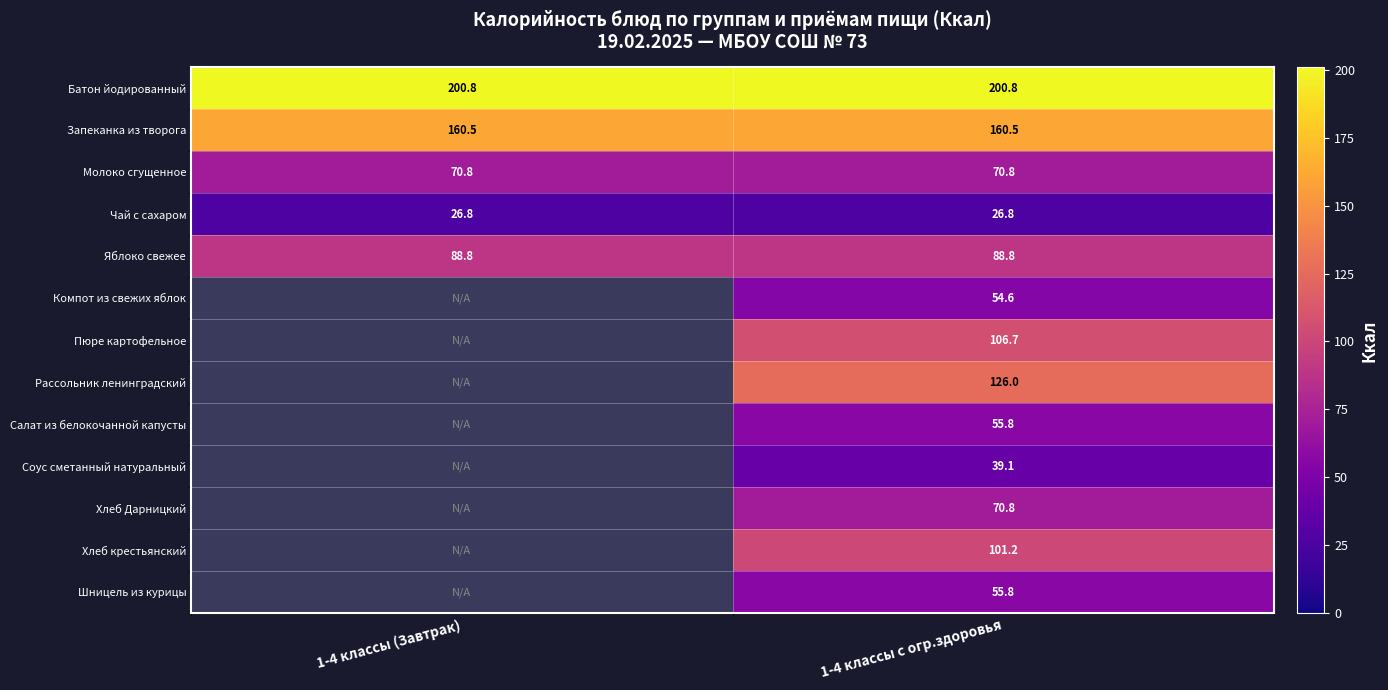

At how many categories does at least one series exceed 111?

2